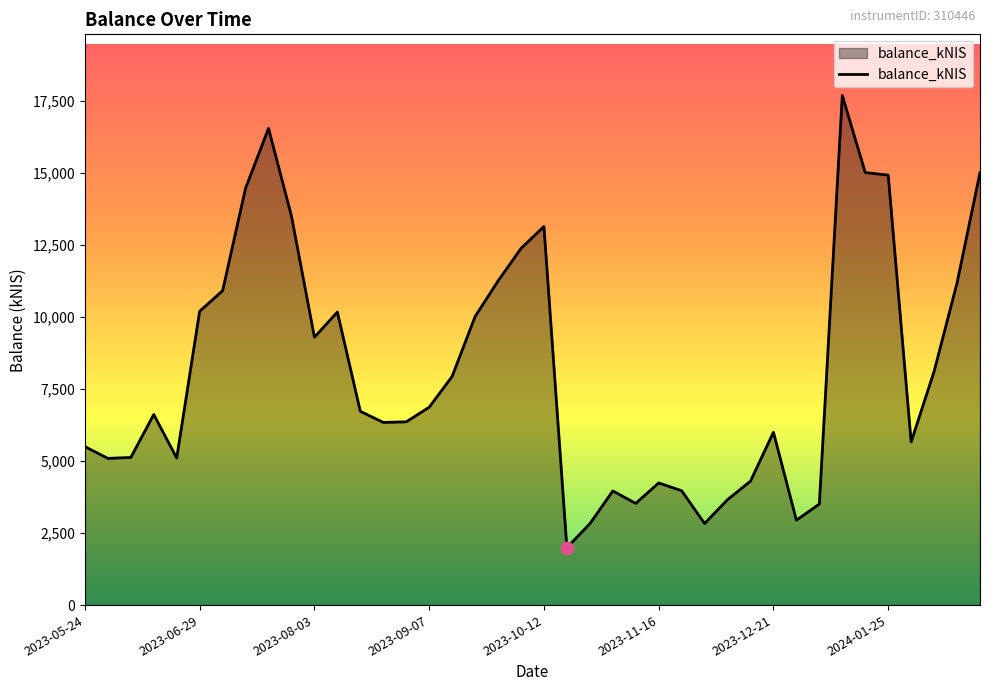

What is the minimum value shown in the chart?

1994.0